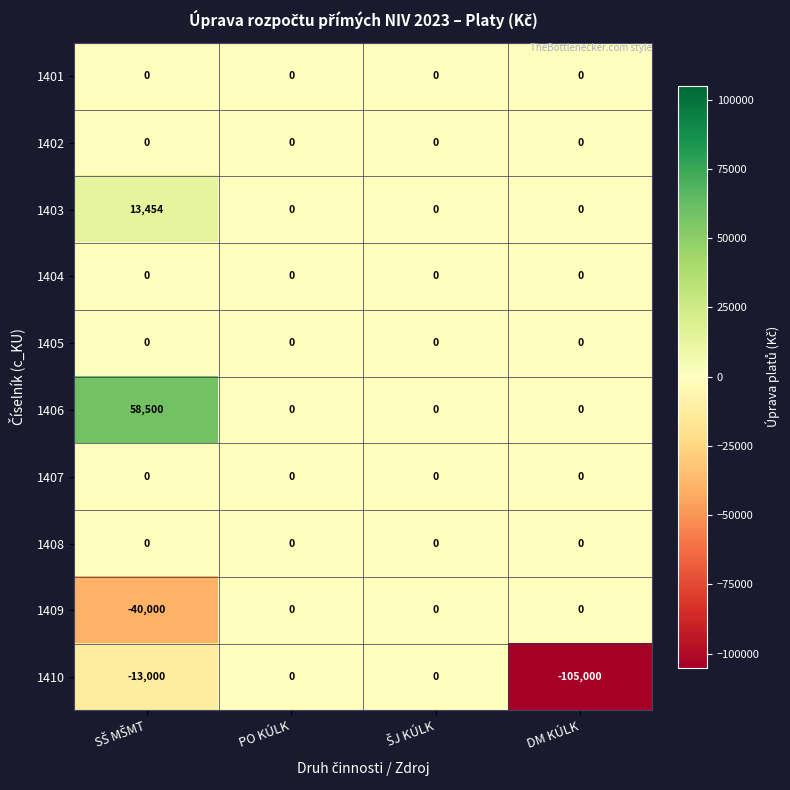

How many 1406 values are between 0 and 58500?

4